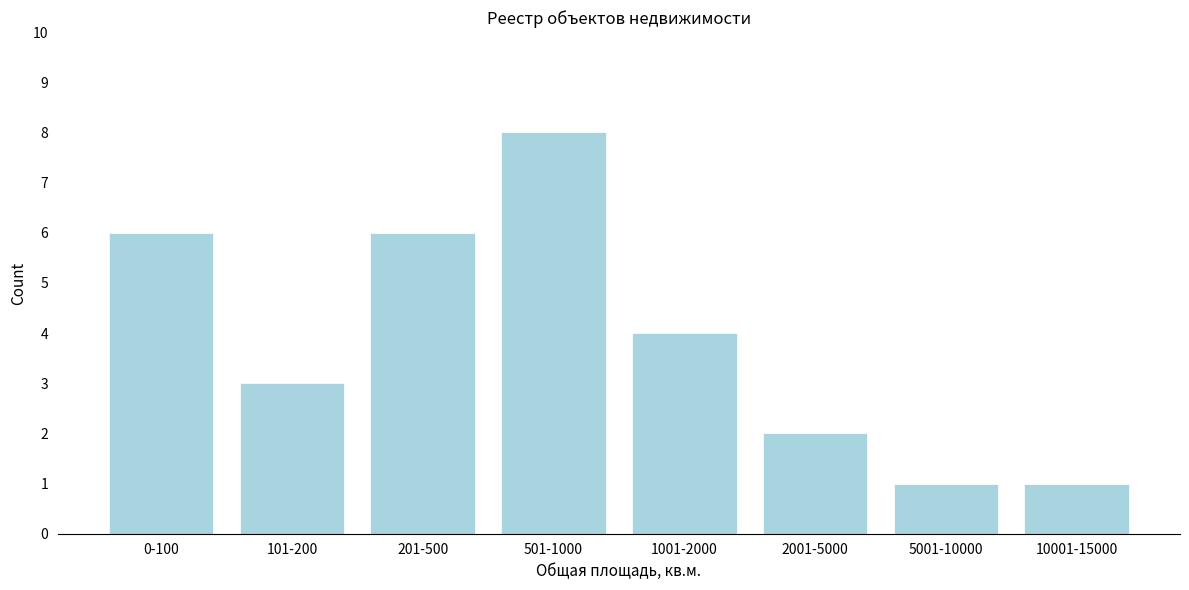

Reading right to left, what are all the values shown in this chart?

10001-15000=1	5001-10000=1	2001-5000=2	1001-2000=4	501-1000=8	201-500=6	101-200=3	0-100=6